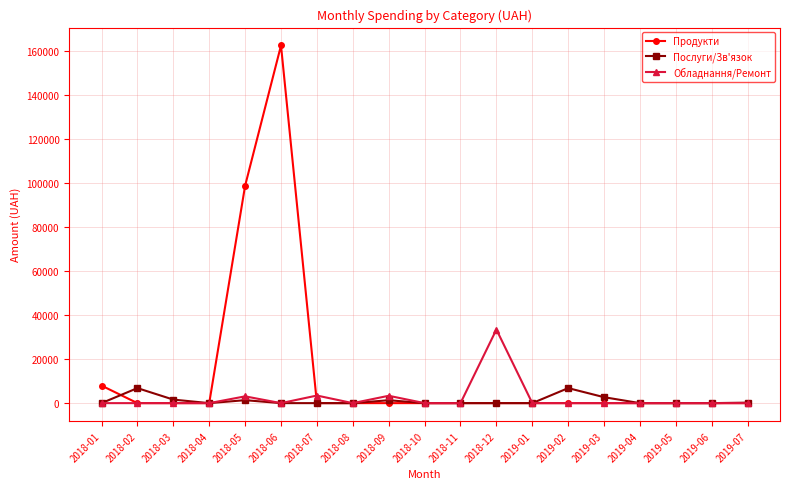

Which series has the largest total across all categories?

Продукти